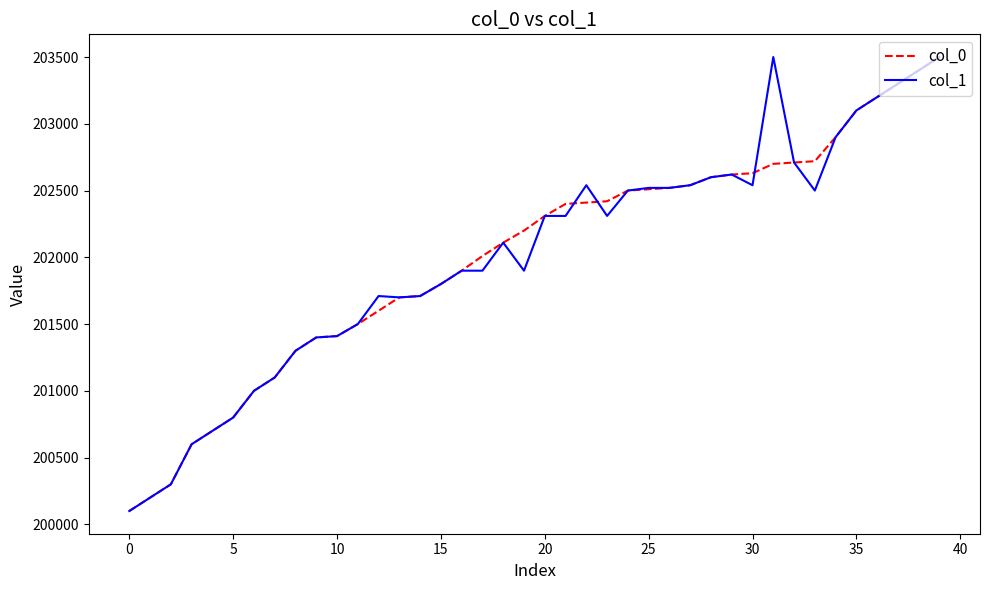

What is the minimum value shown in the chart?

200100